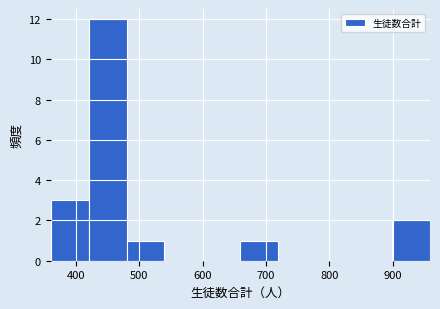

What is the height of the bar covering 660 to 720 on the x-axis? Neither the bar edges nor the heights are printed on the chart, so give them approximately, as read against the axes.

1